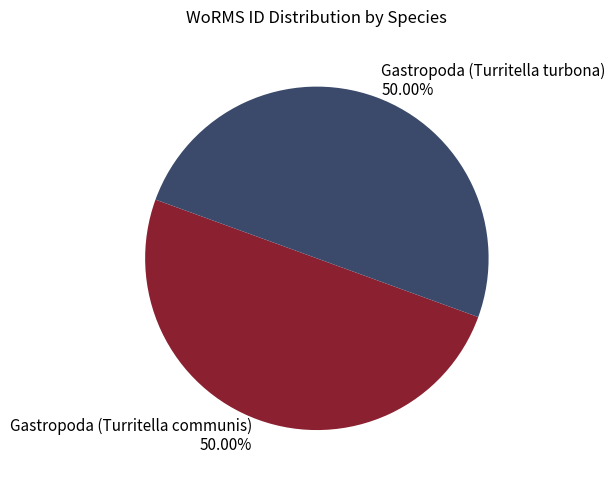

To the nearest percent, what is the combined percentage of Gastropoda (Turritella turbona) and Gastropoda (Turritella communis)?

100%